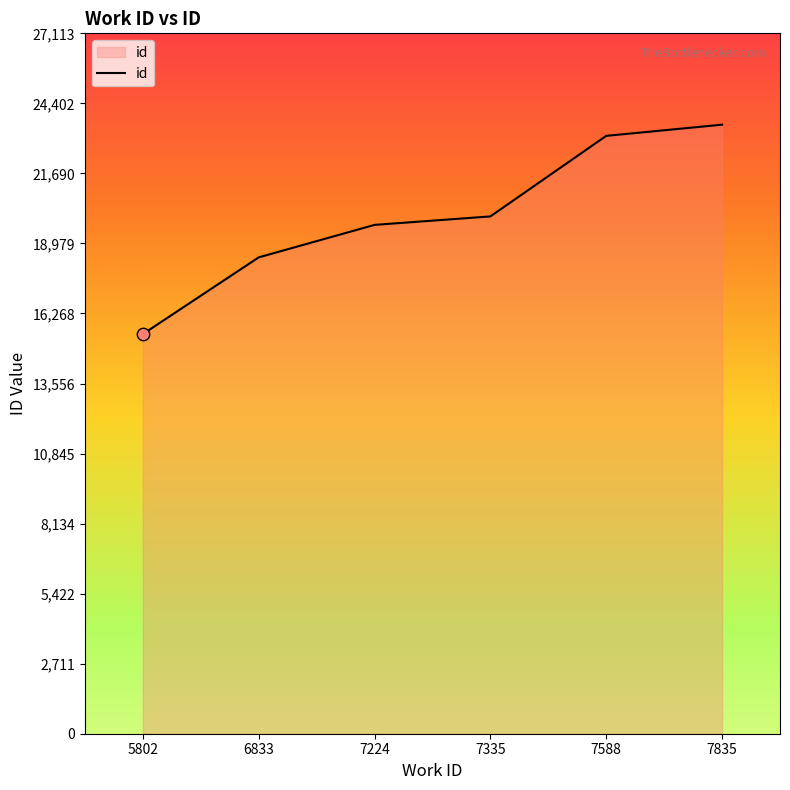

Between 7588 and 7224, which is larger?

7588